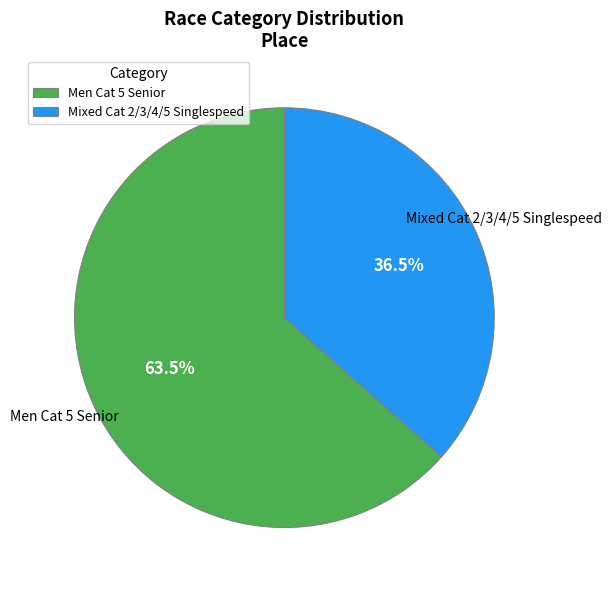

What is the largest slice in the pie chart?

Men Cat 5 Senior